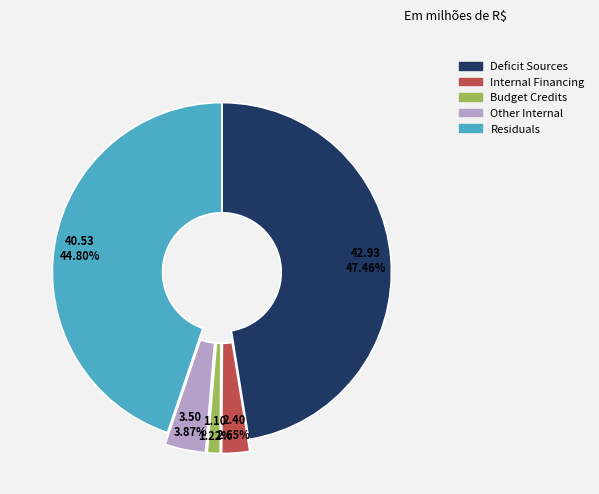

Is there any slice that represents more than half of the pie?

No